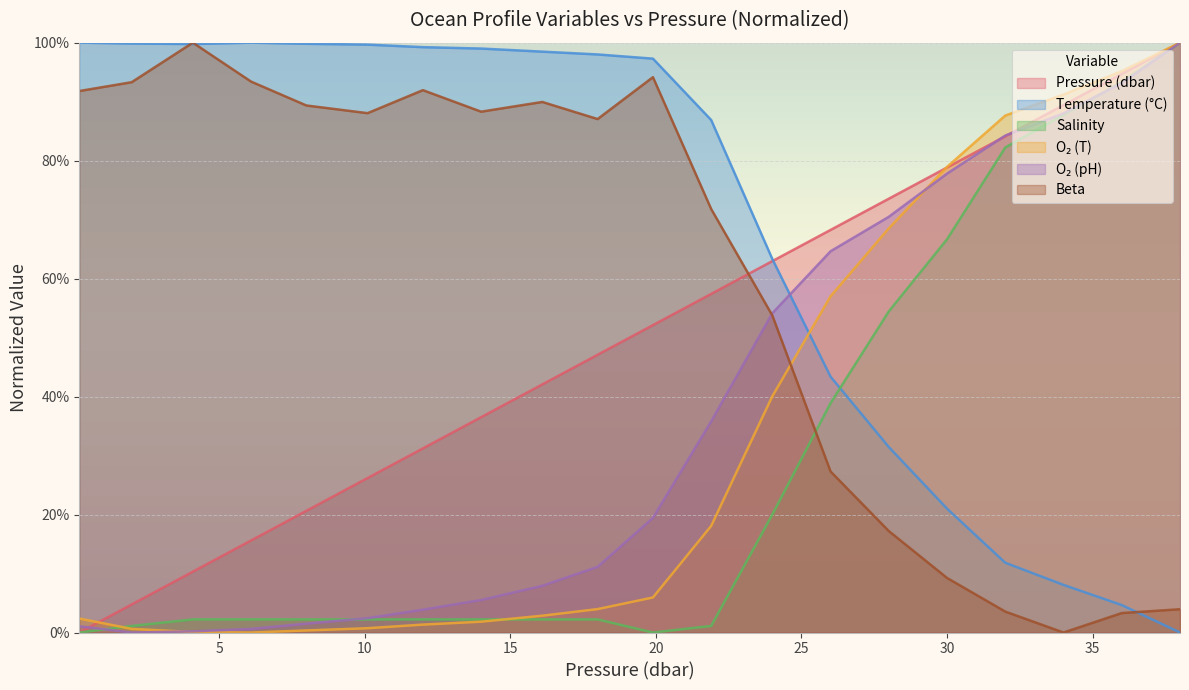

What is the value of the beta point at the 2nd from the left?

93.3